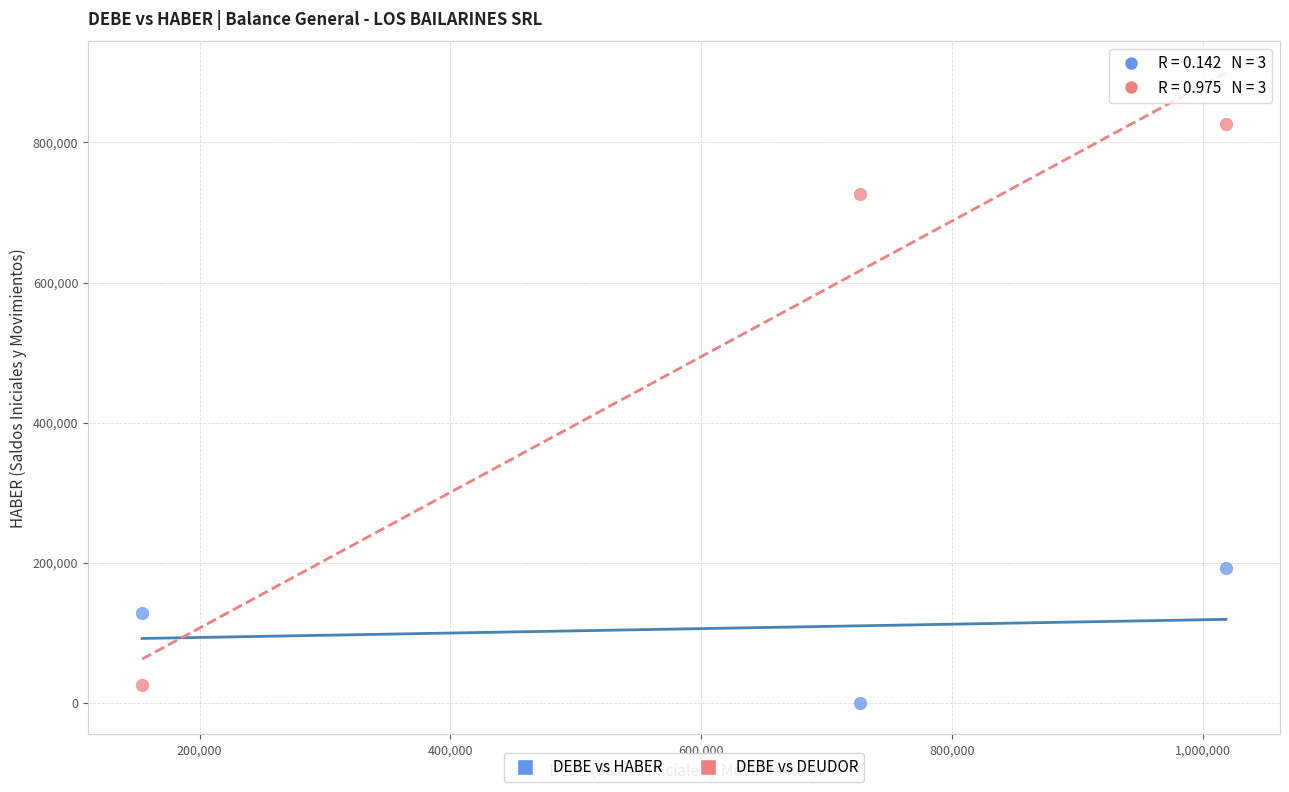

Which series contains the highest Y value?

DEBE vs DEUDOR